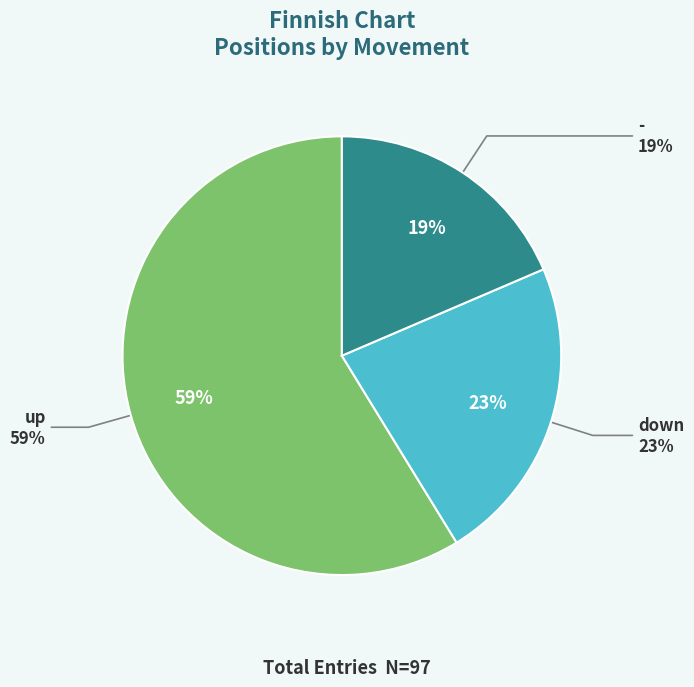

To the nearest percent, what is the difference between the largest and smallest slice percentages?

40%